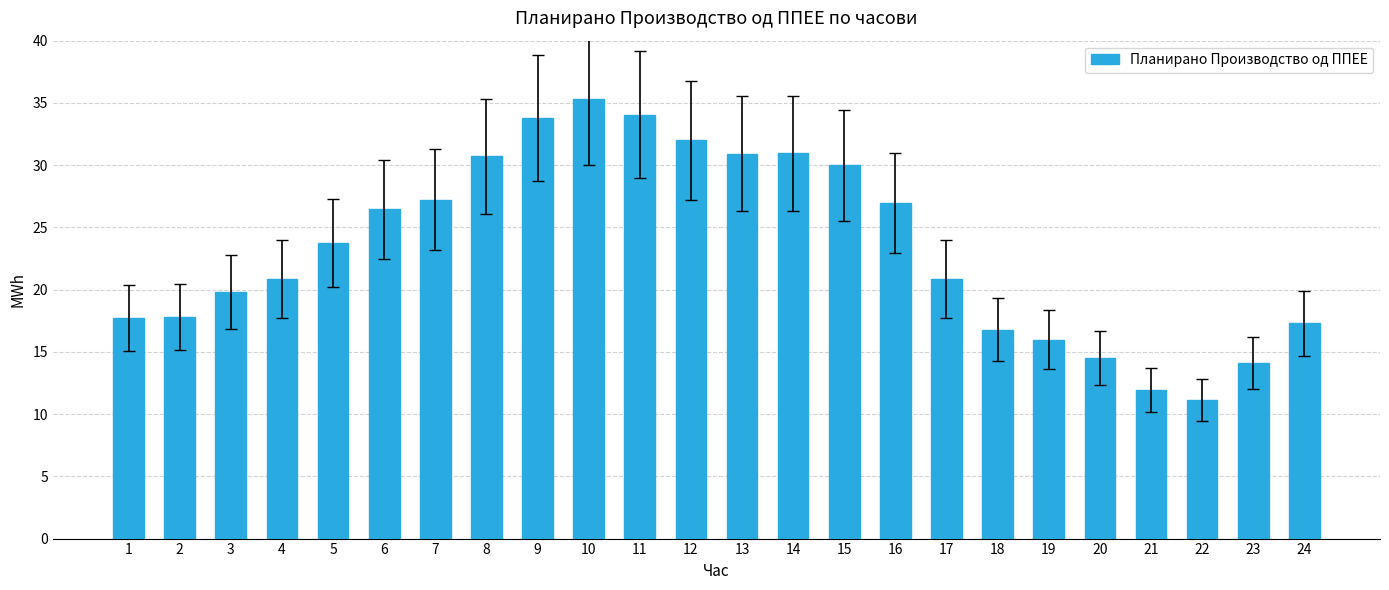

Between 19 and 2, which is larger?

2